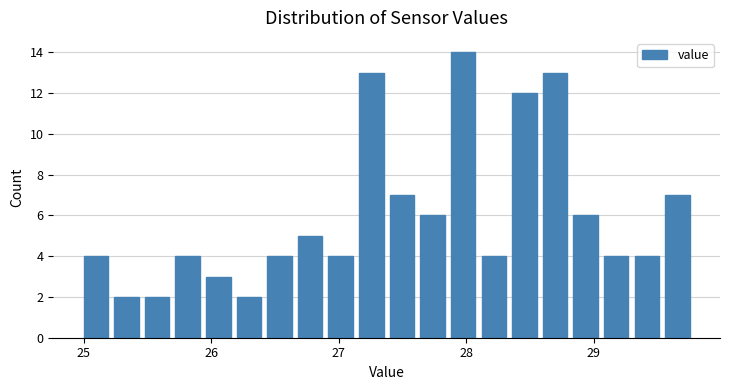

Read against the x-axis, roughly where is the centre of the tallest bar?

28.0